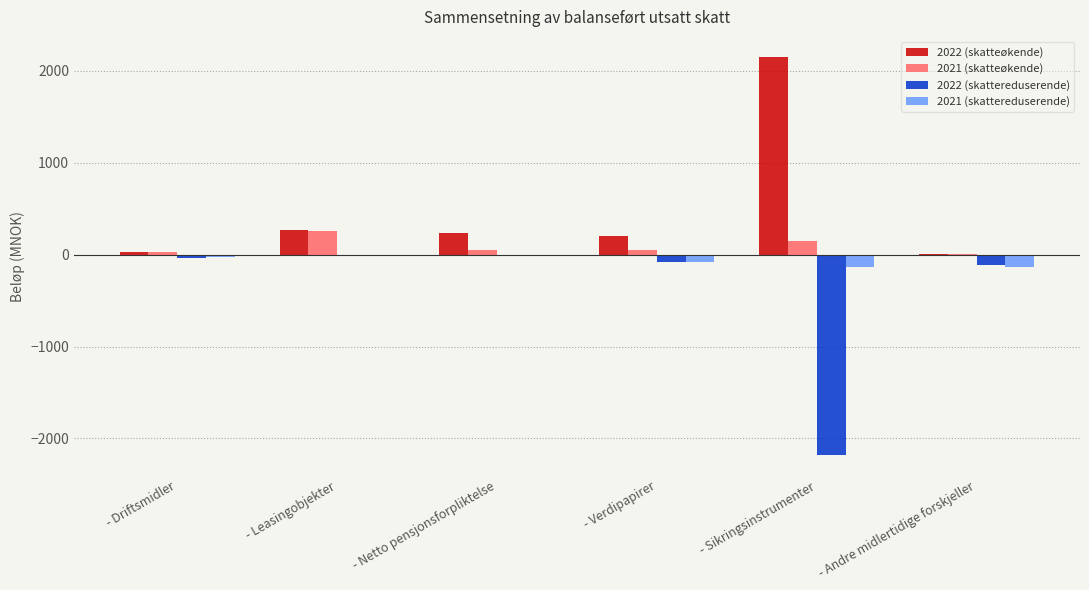

True or false: 2022 (skattereduserende) has a value of -38 at - Driftsmidler.

True